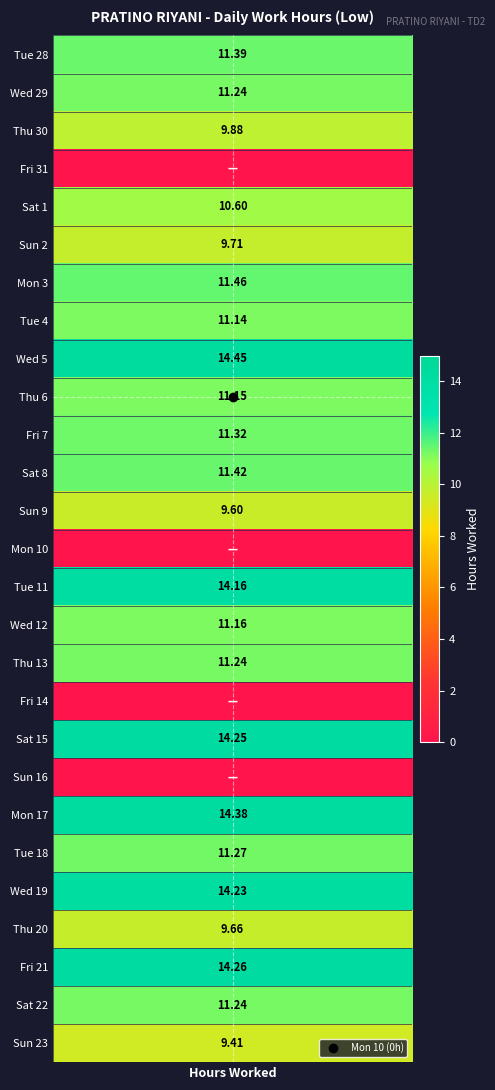

At which category does the chart reach its minimum across all series?

3